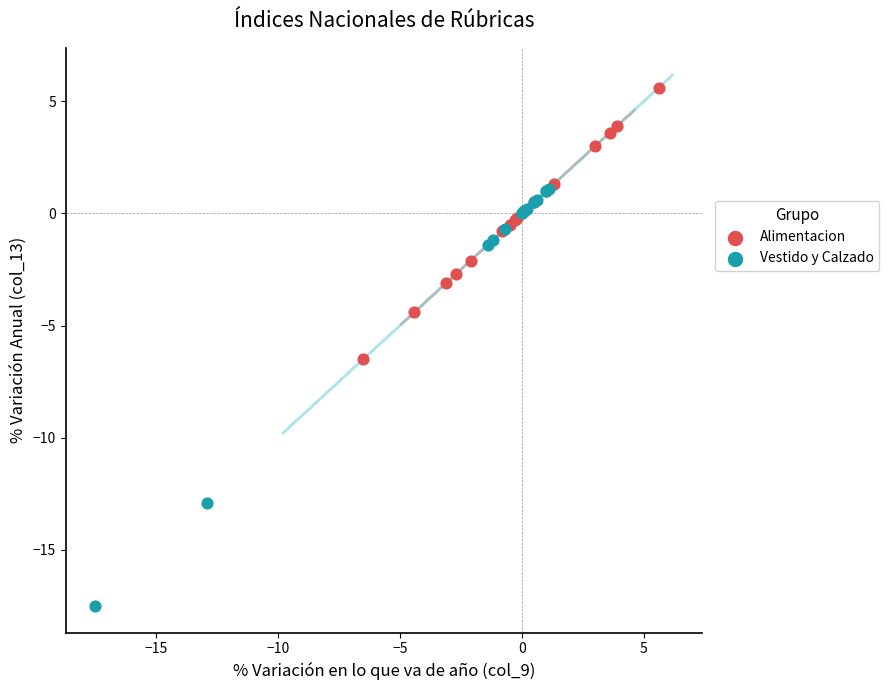

Which series contains the lowest Y value?

Vestido y Calzado